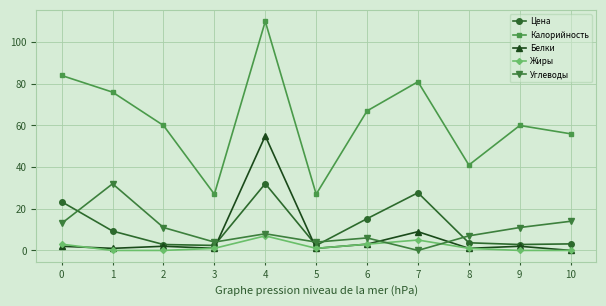

What is the total value across all series at 0?

125.4